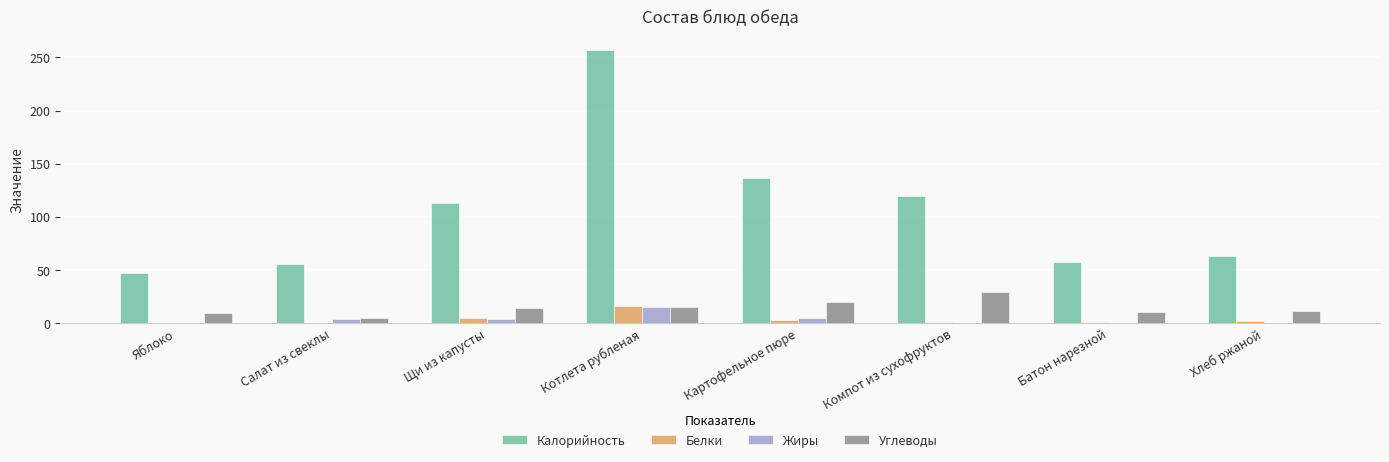

Count the number of categories in the chart.

8